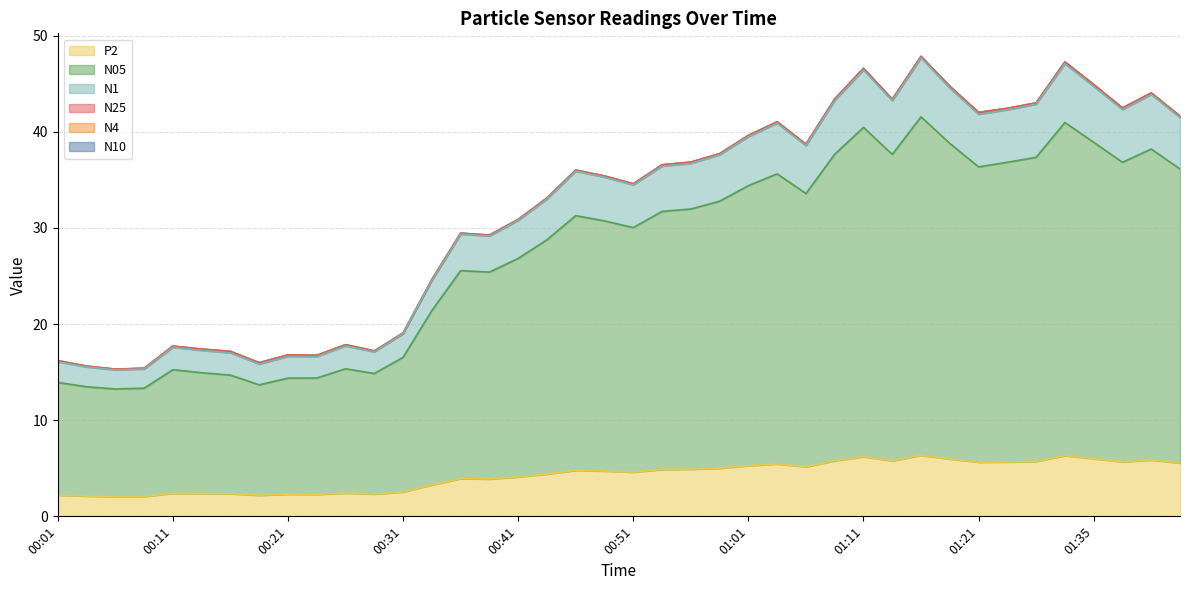

At which label is N25 closest to 31?

00:41